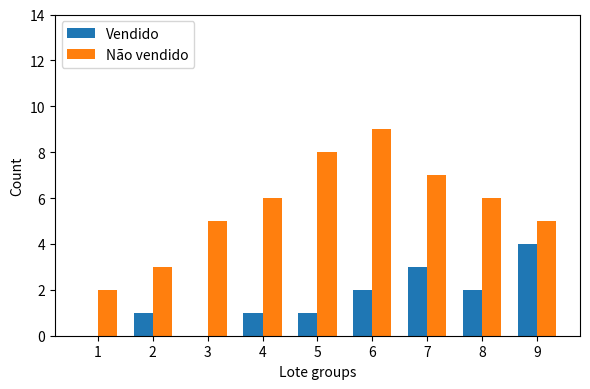

What is the highest value of the Vendido series?

4